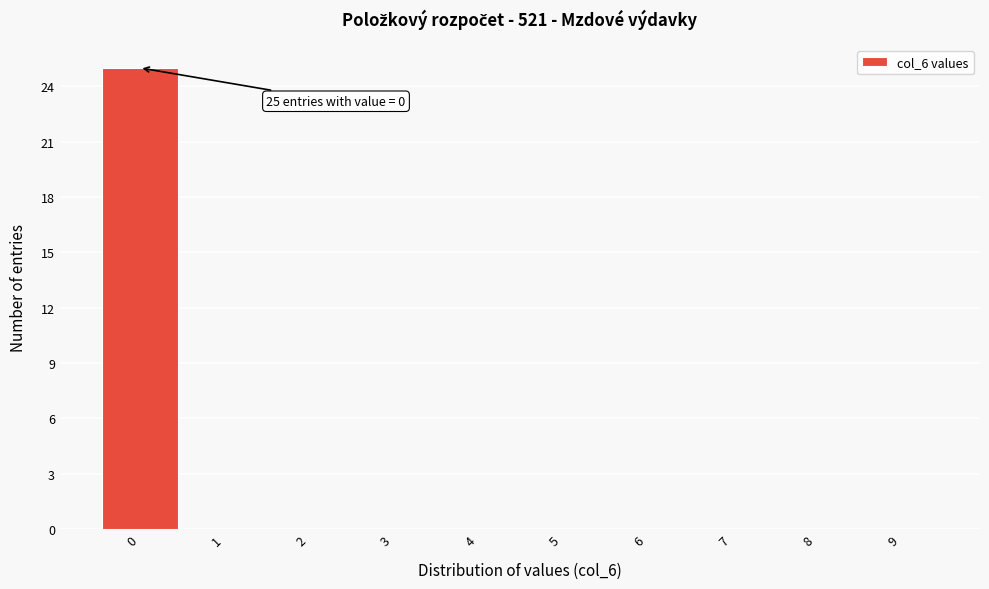

Which range on the x-axis has the tallest bar?

-0.5 to 0.5